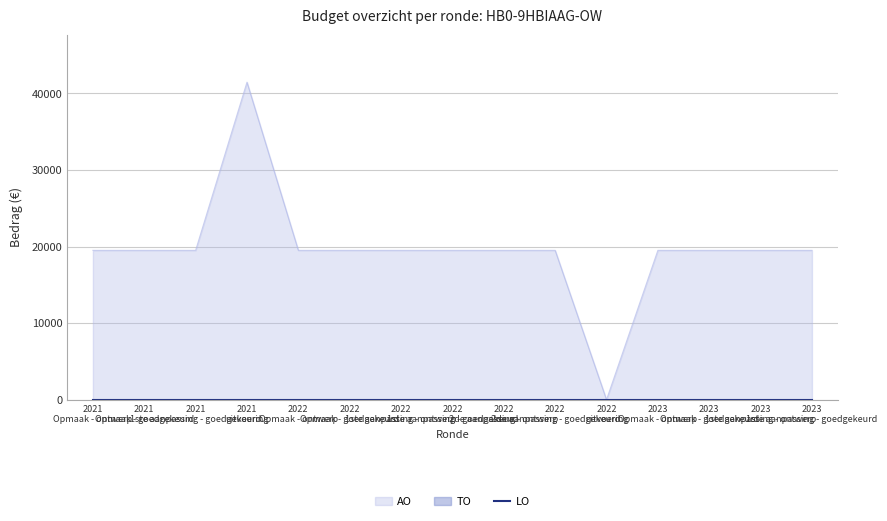

Which series has the largest total across all categories?

AO